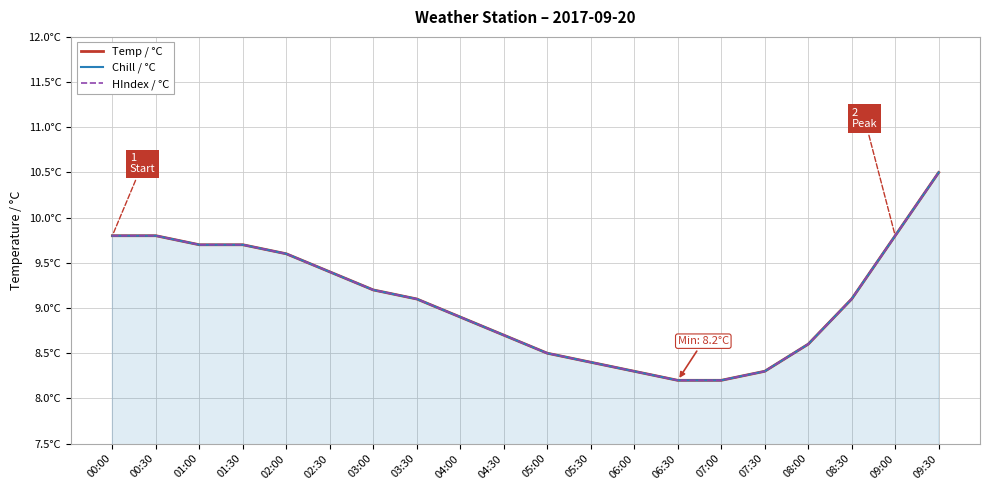

How many distinct data groups are displayed?

3